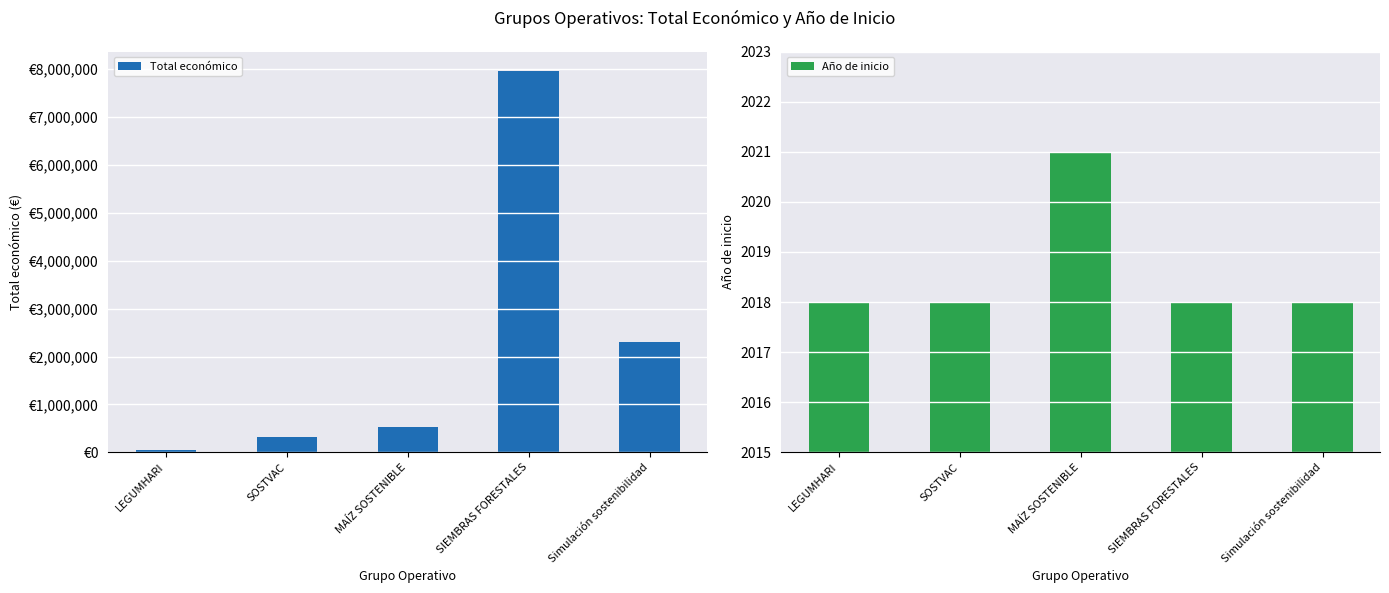

What is the difference between the highest and lowest values at LEGUMHARI?

55482